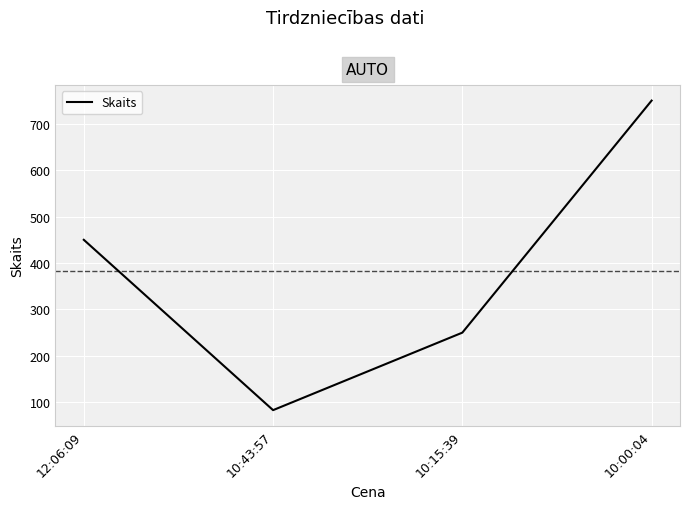

Reading right to left, extract all data points from this chart.

10:00:04=750	10:15:39=250	10:43:57=83	12:06:09=450